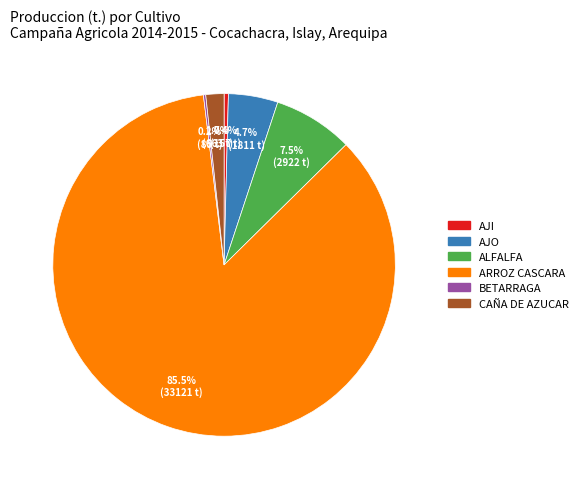

The CAÑA DE AZUCAR slice represents 2% of the pie. True or false?

True